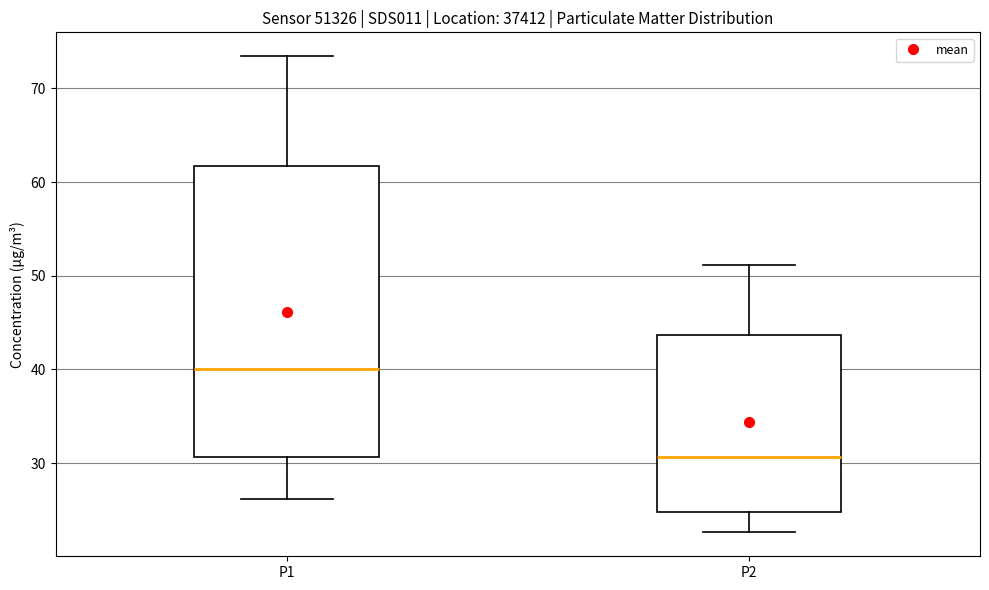

Reading left to right, read every box against the y-axis: the position of its median line, the range the box covers, and the ends of its whiskers. The values are not printed on the chart, so give them approximately, as read against the axis.

P1: median 40, box 31 to 62, whiskers 26 to 73
P2: median 31, box 25 to 44, whiskers 23 to 51